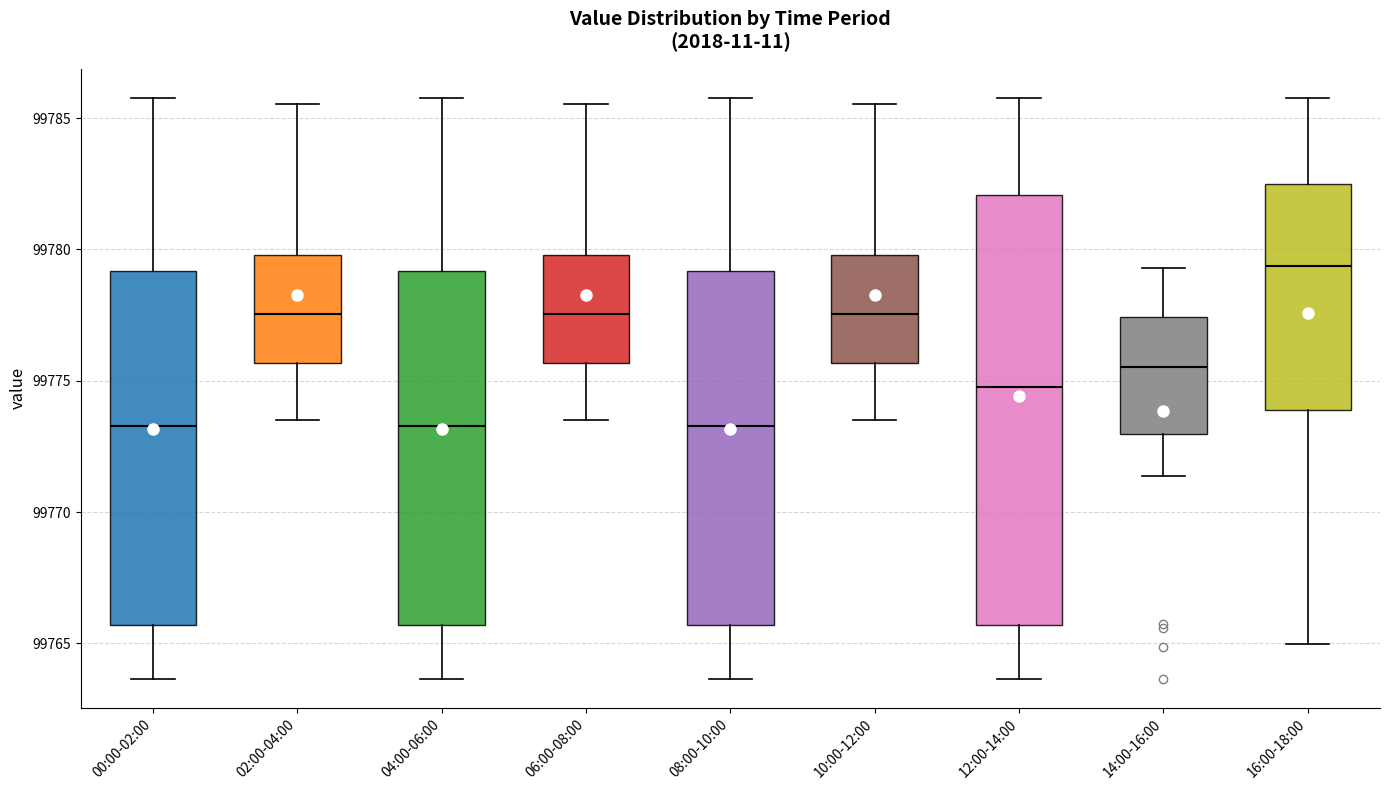

Which box has the highest median line?

16:00-18:00